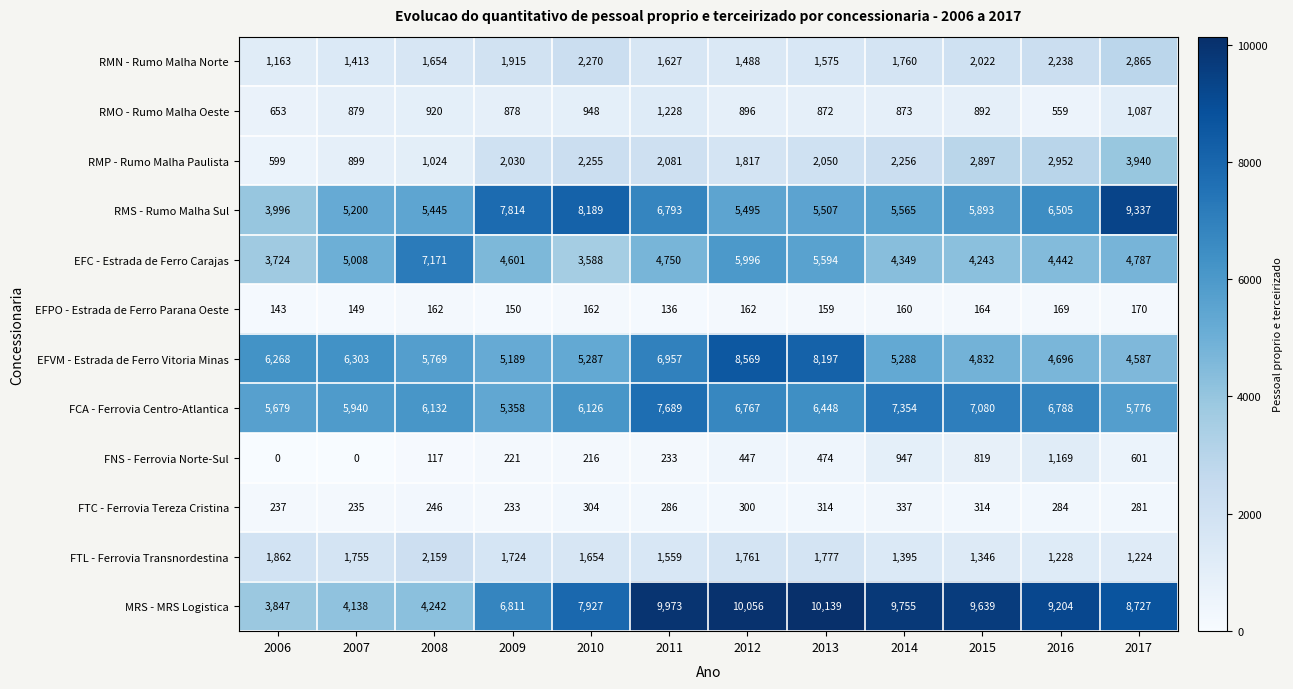

List the labels in order of EFVM - Estrada de Ferro Vitoria Minas value, smallest first.

2017, 2016, 2015, 2009, 2010, 2014, 2008, 2006, 2007, 2011, 2013, 2012